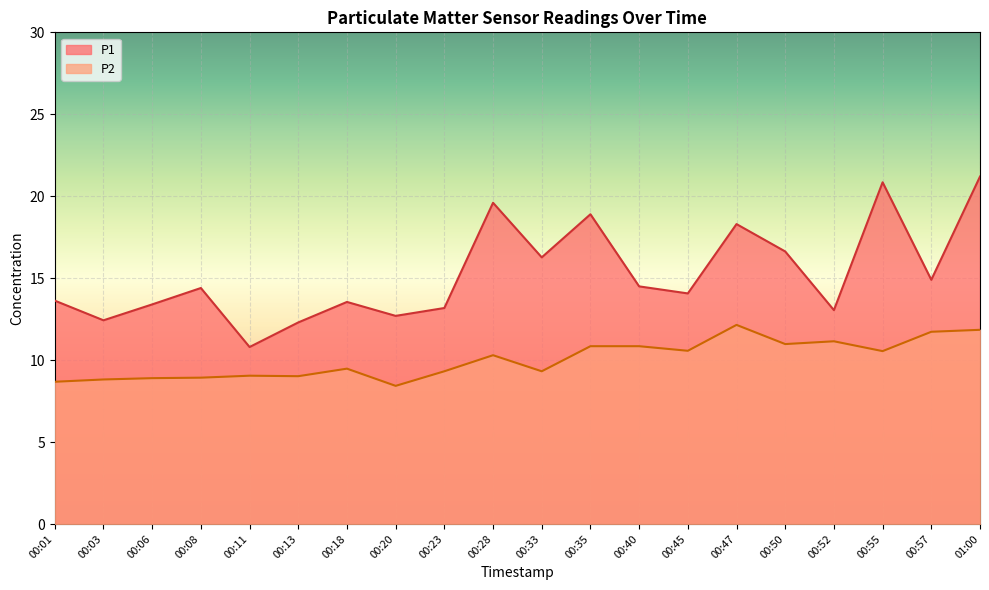

Which category has the highest value across all series?

01:00